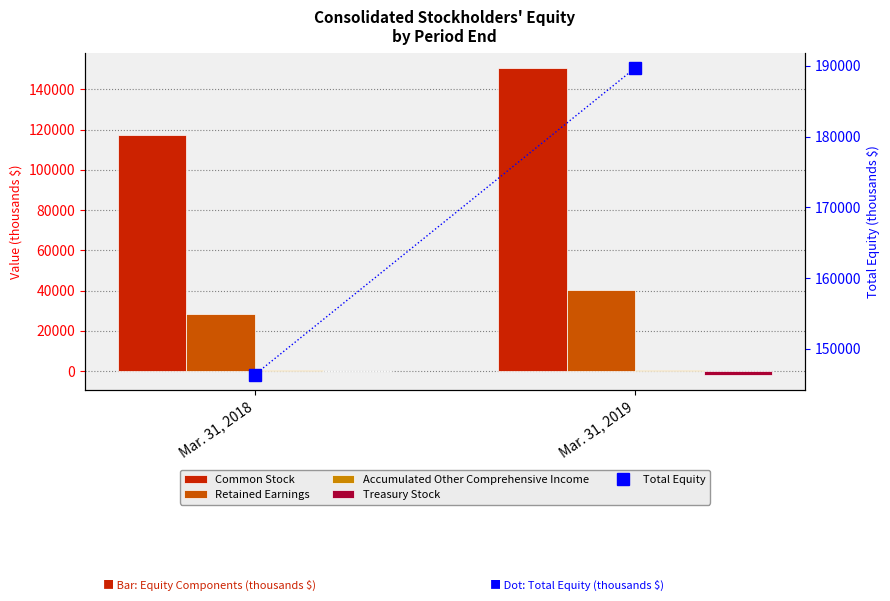

Reading right to left, list all the values displayed in this chart.

Common Stock: 150609	117322
Retained Earnings: 40303	28366
Accumulated Other Comprehensive Income: 709	604
Treasury Stock: -1926	0
Total Equity: 189695	146292